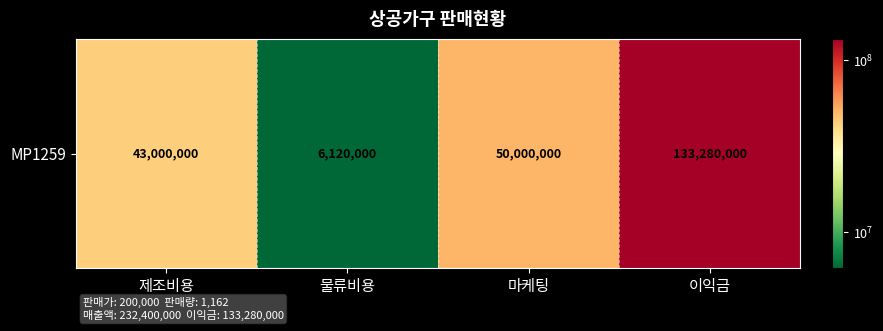

What is the change in value from 물류비용 to 이익금?

+127160000